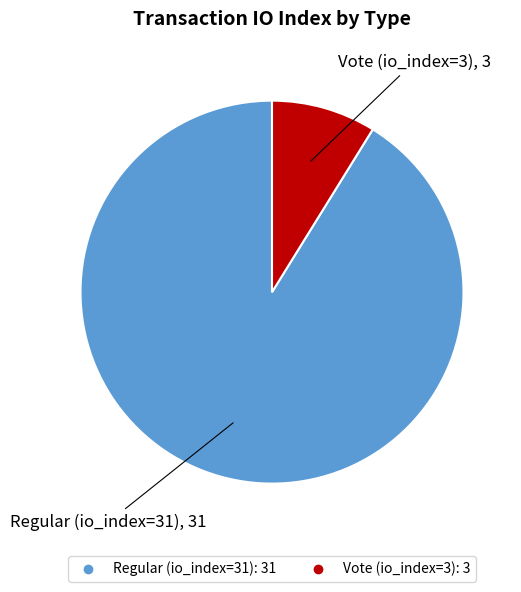

Do Regular (io_index=31) and Vote (io_index=3) together represent more than half of the pie?

Yes